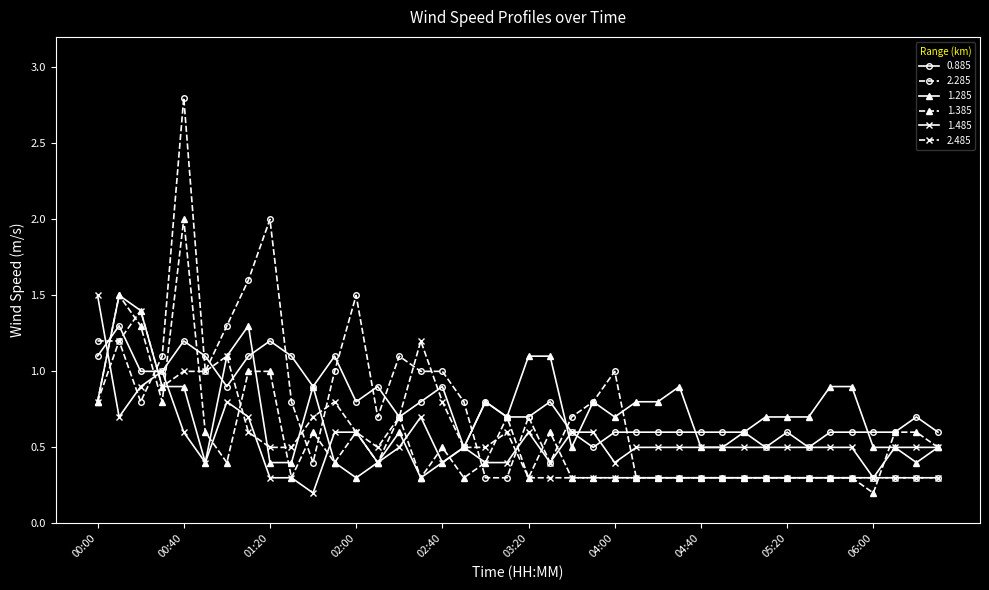

What is the maximum value shown in the chart?

2.8